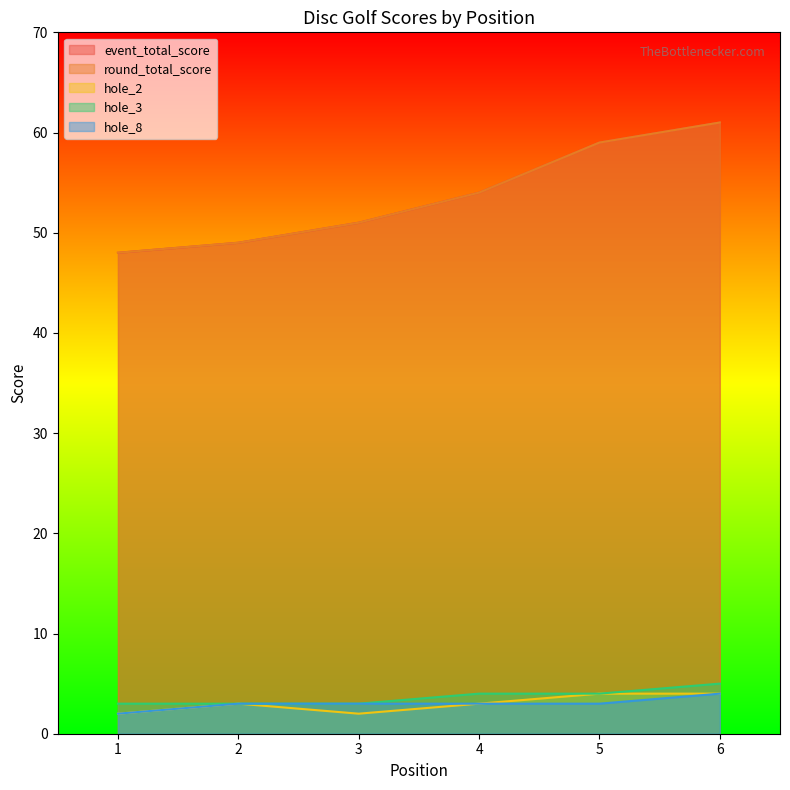

The value of event_total_score at 4 is 71. True or false?

False